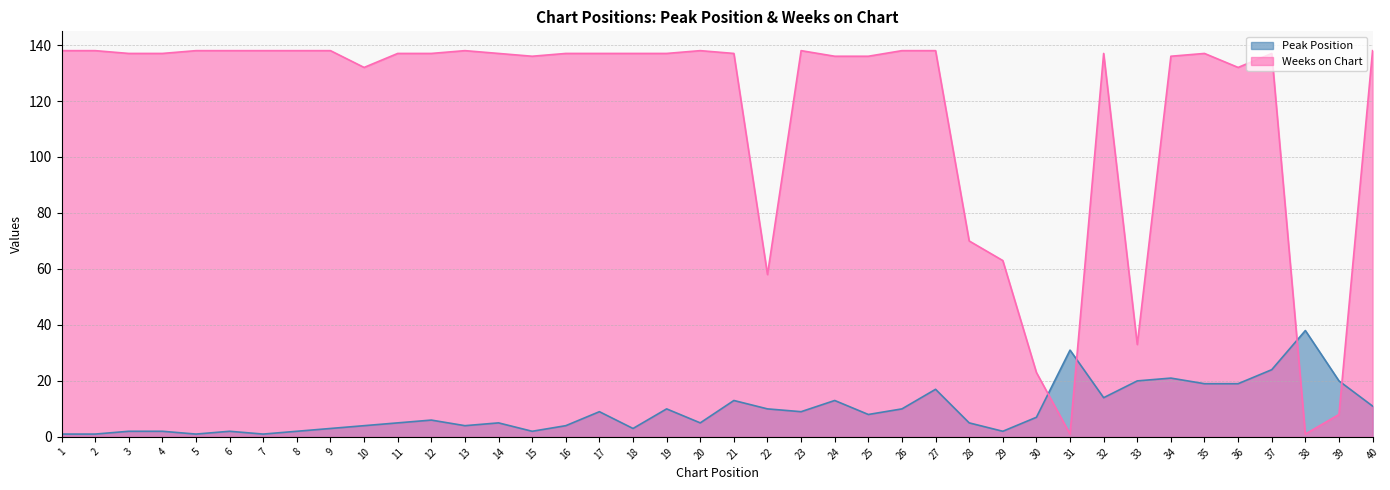

Is the value of Weeks on Chart at 18 greater than the value of Peak Position at 10?

Yes